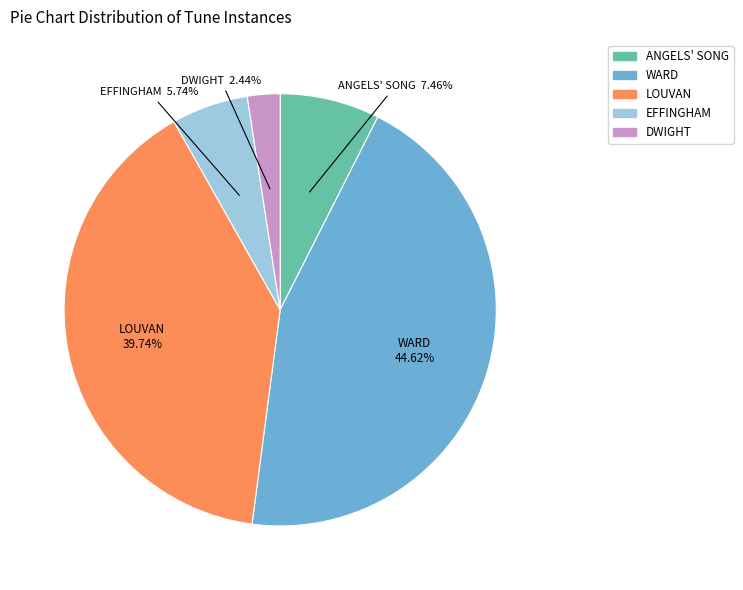

To the nearest percent, what is the difference between the DWIGHT and WARD slice percentages?

42%